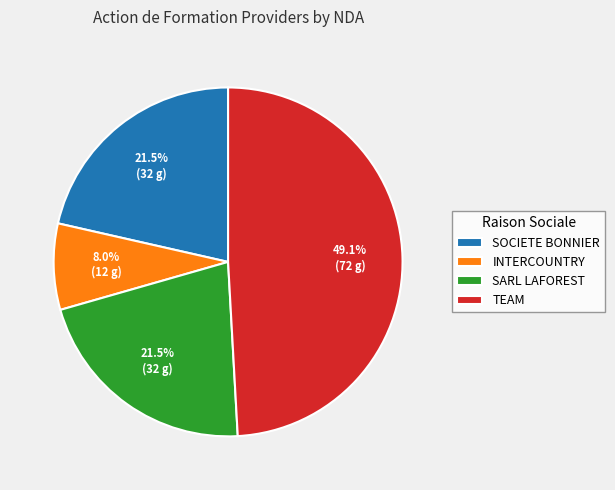

To the nearest percent, what portion does TEAM represent?

49%